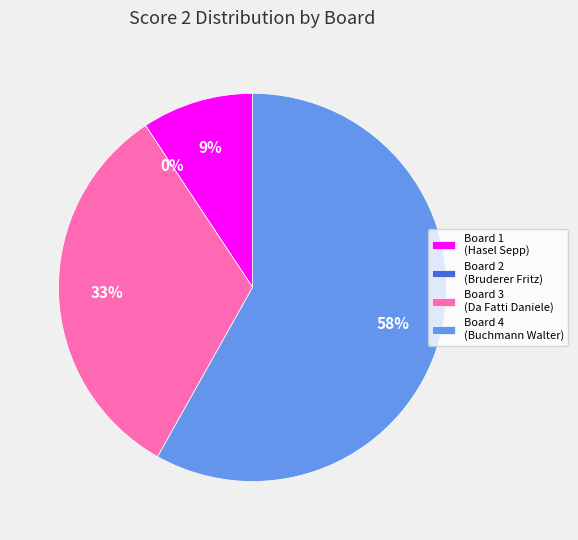

To the nearest percent, what portion does Board 4 (Buchmann Walter) represent?

58%